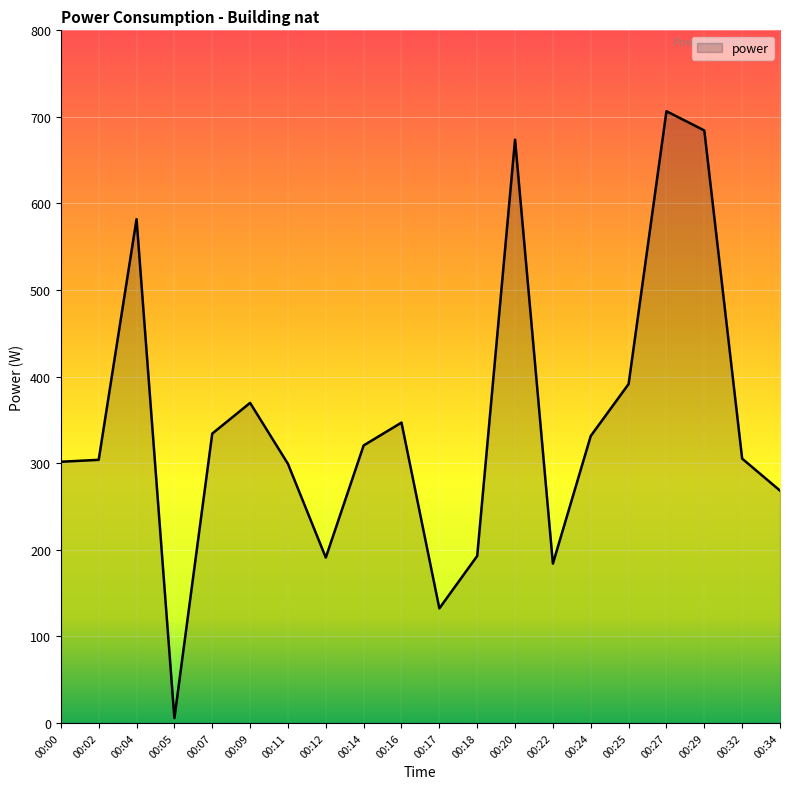

What is the change in value from 00:17 to 00:18?

+60.6